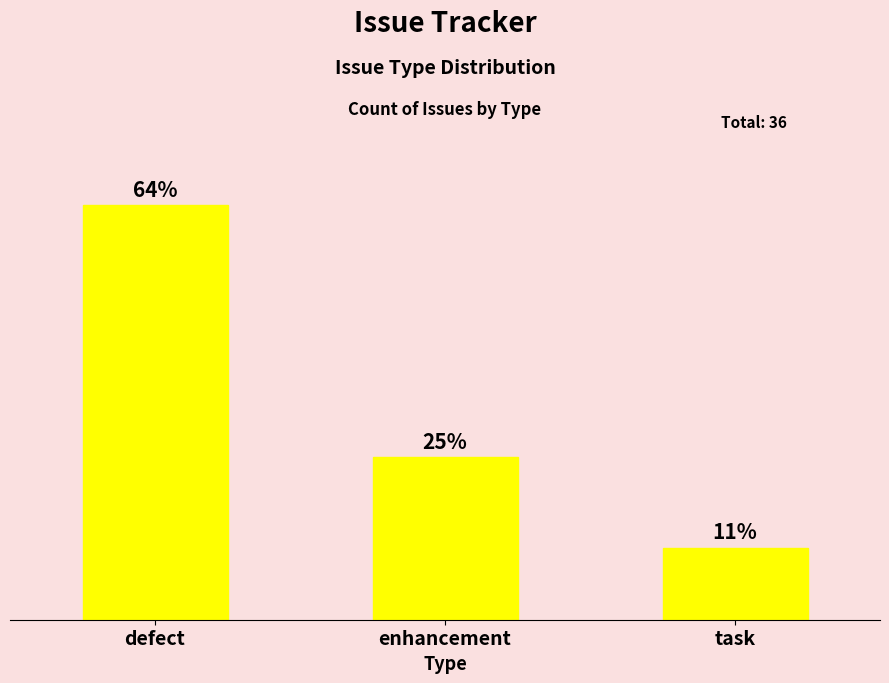

Are the bars horizontal?

No